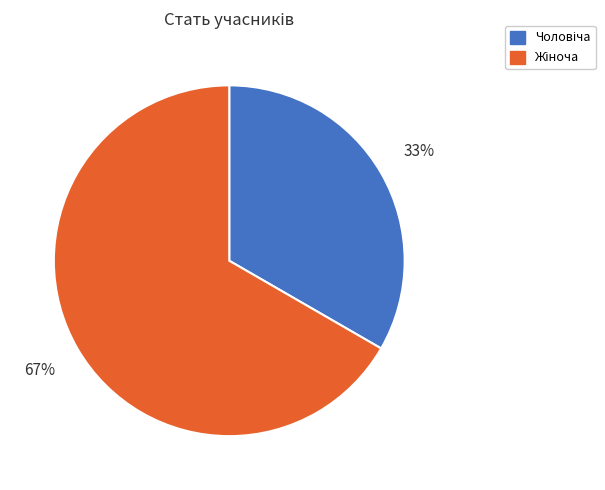

To the nearest percent, what is the average slice percentage?

50%